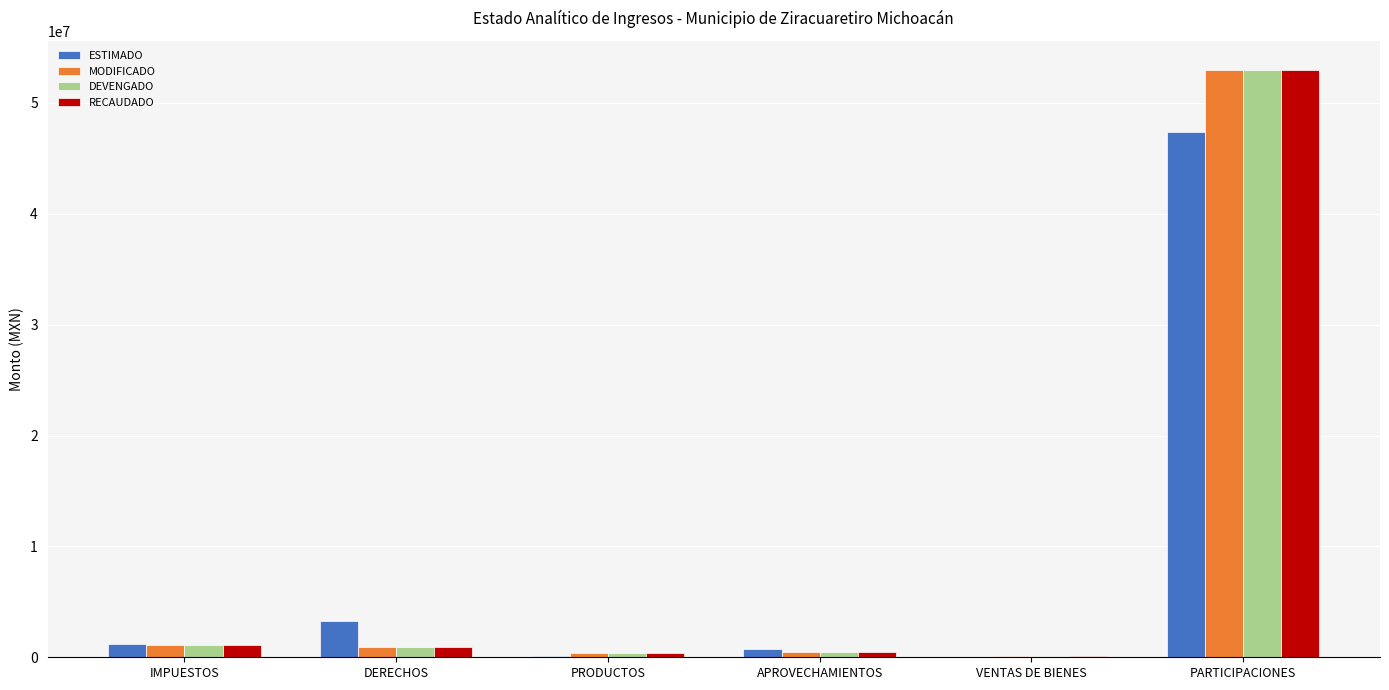

True or false: DEVENGADO has a value of 1124578.7 at IMPUESTOS.

True